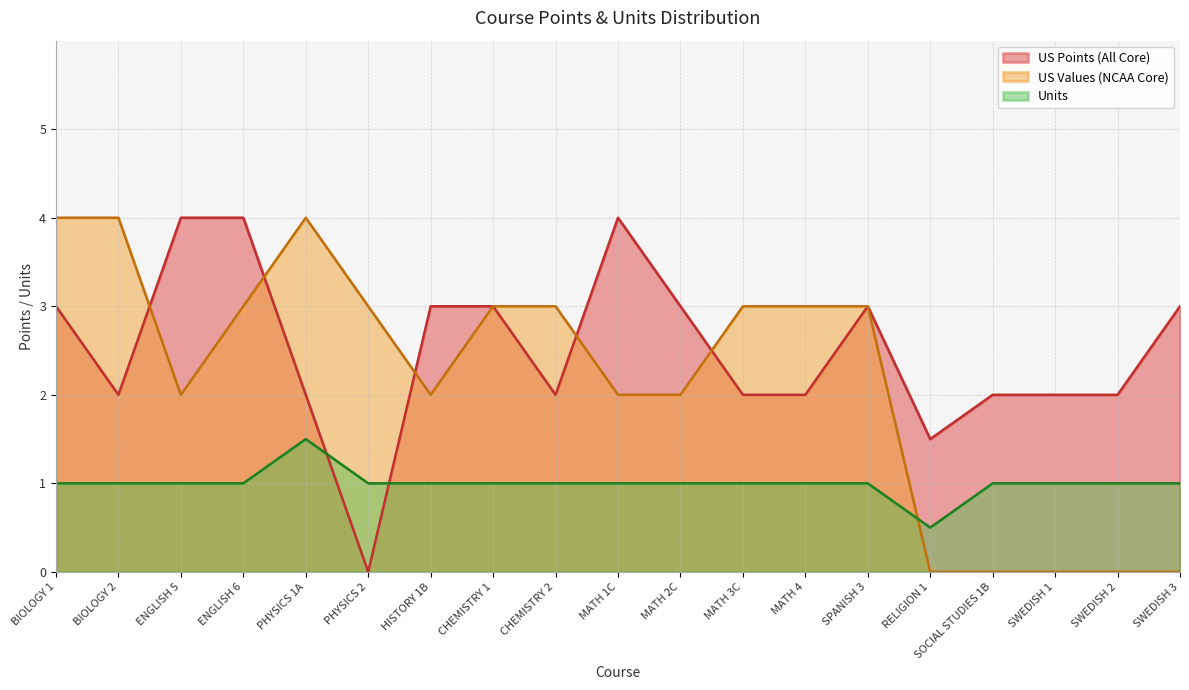

Which series ends up on top after the final intersection of Units and US Points (All Core)?

US Points (All Core)